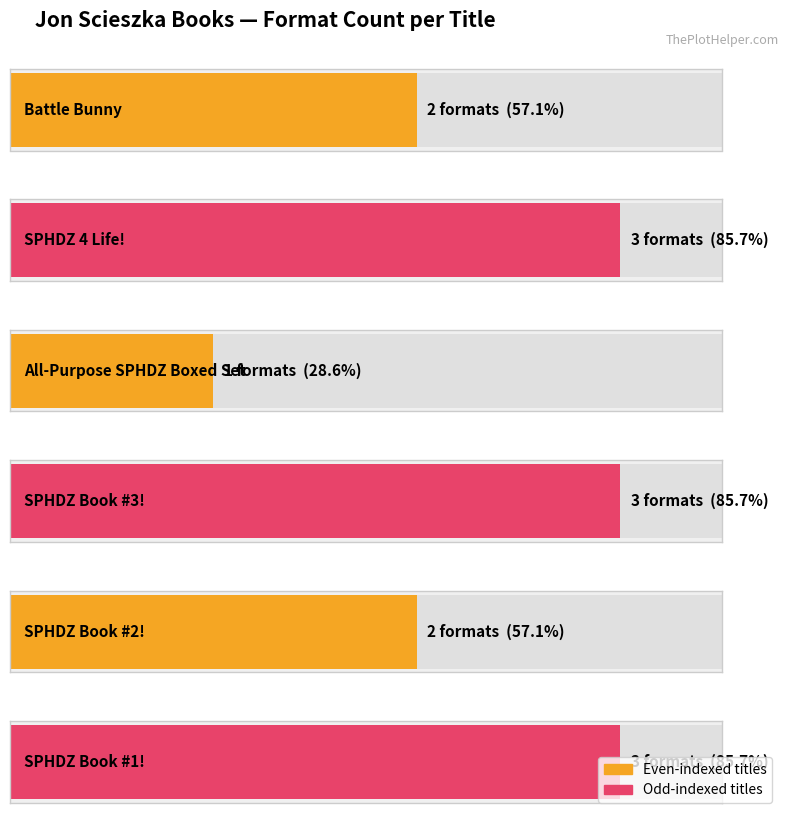

What is the change in value from All-Purpose SPHDZ Boxed Set to SPHDZ Book #1!?

+2